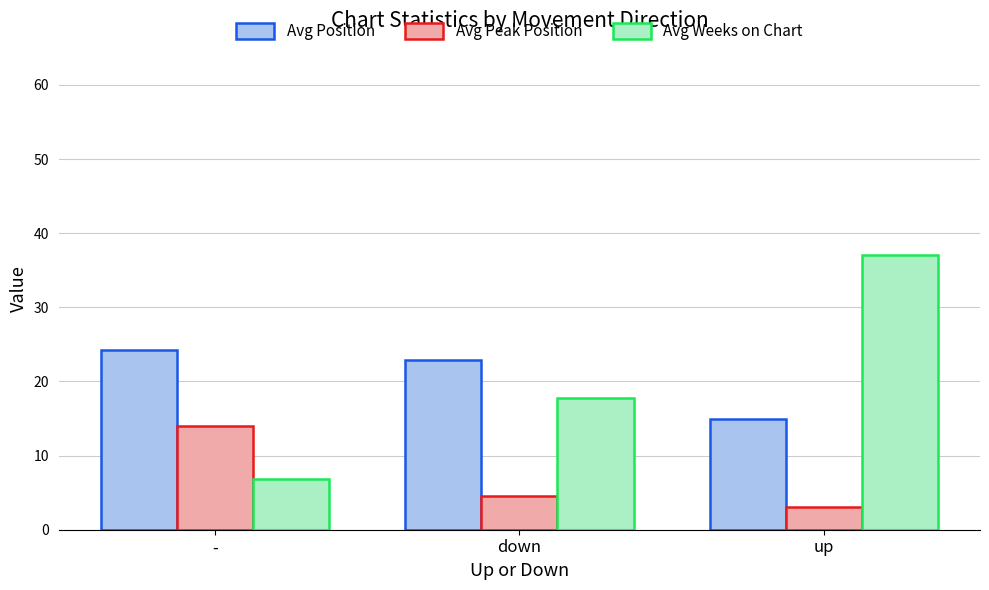

What is the label of the 2nd bar from the right?

down